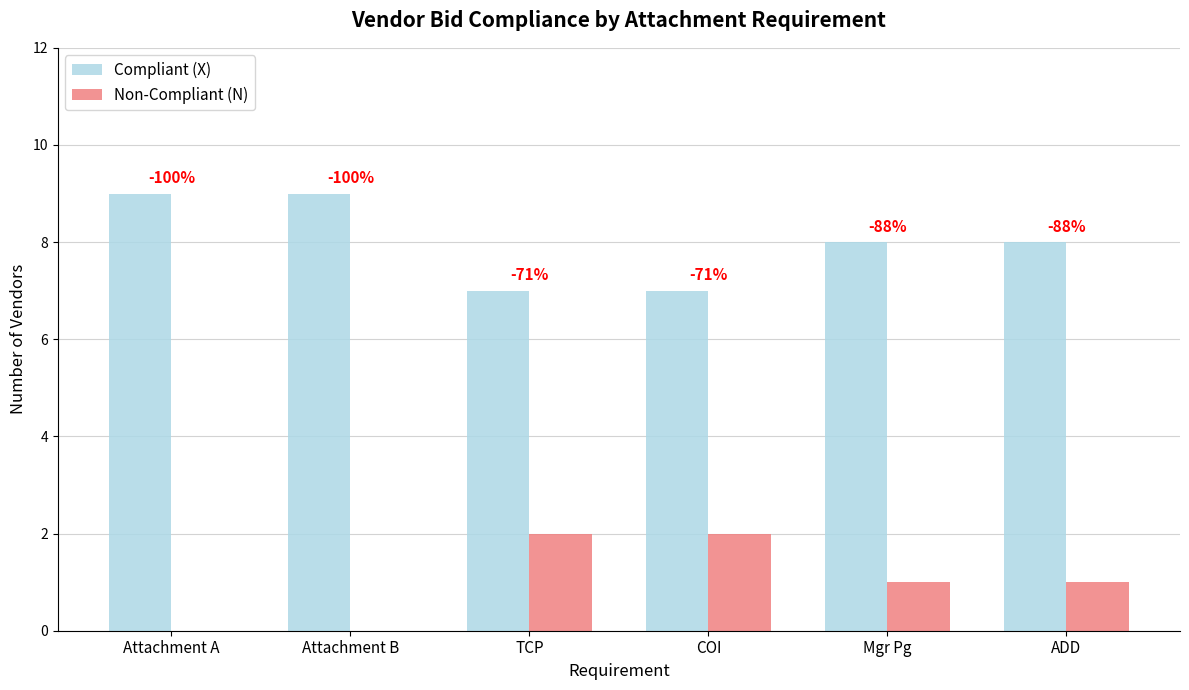

Which series has the widest spread of values?

Compliant (X)